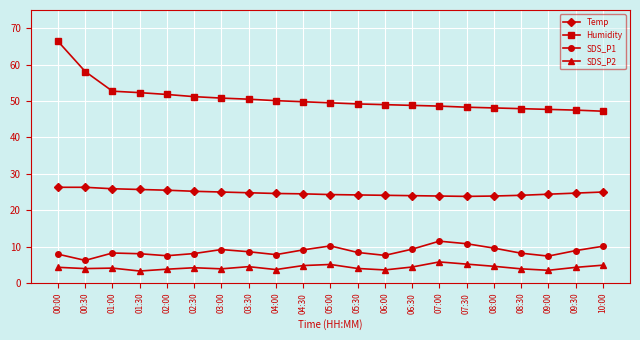

True or false: Temp and Humidity cross at least once.

False